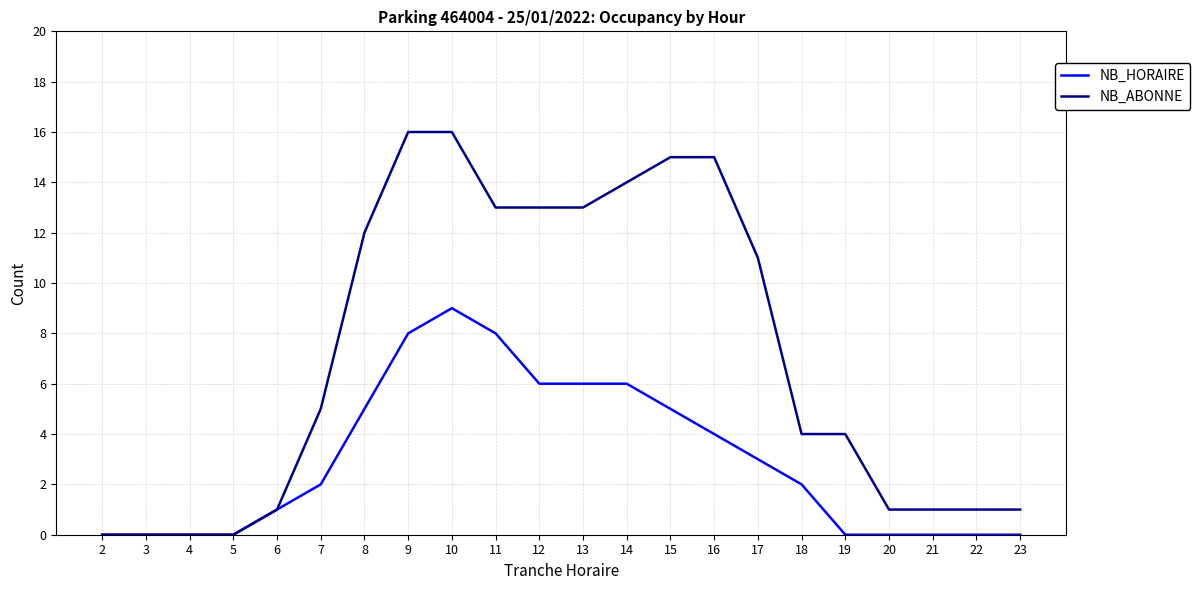

List the series in order of their peak value, lowest first.

NB_HORAIRE, NB_ABONNE